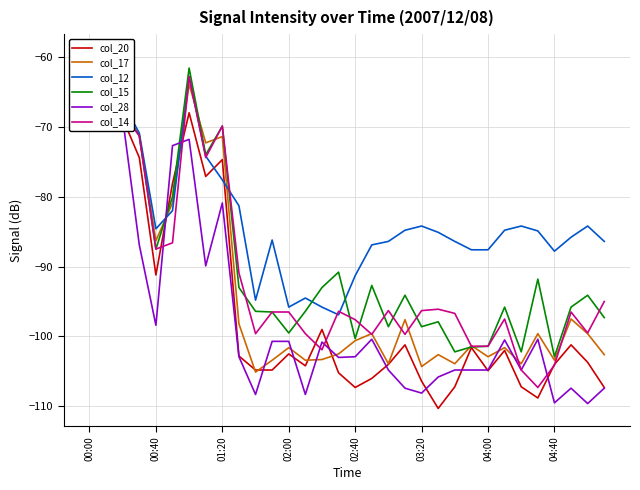

What position from the right is 04:40?

4